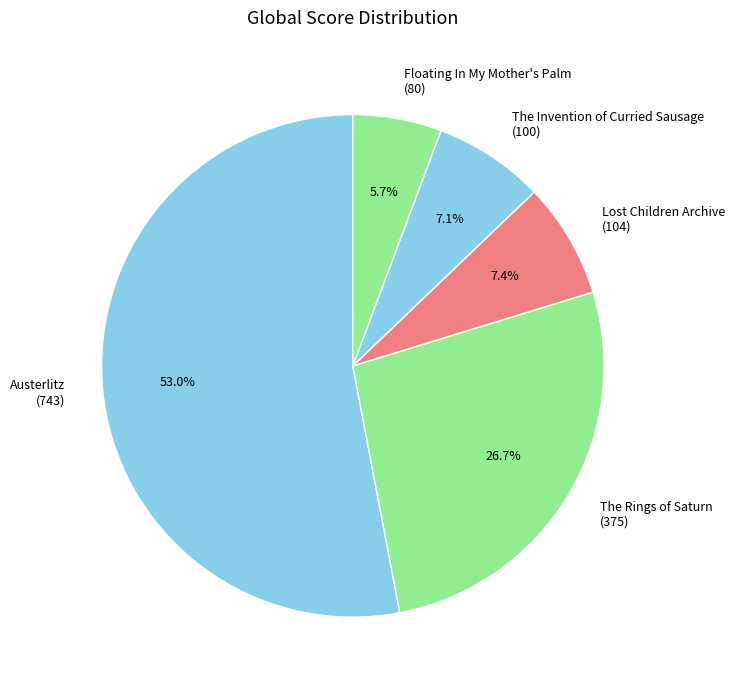

To the nearest percent, what is the combined percentage of Lost Children Archive and Austerlitz?

60%